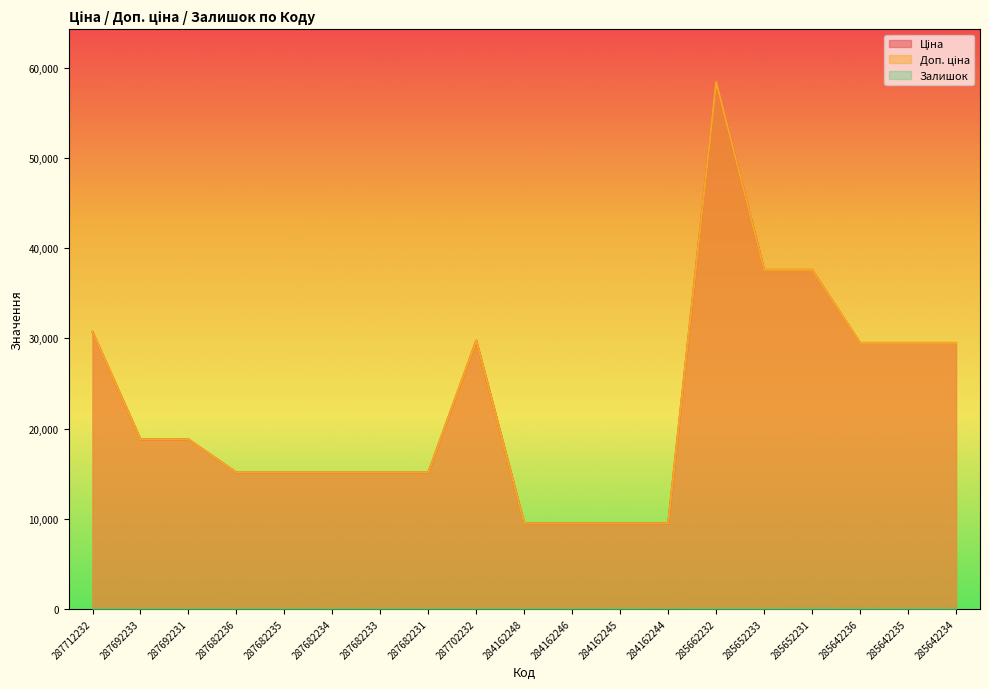

How many lines are shown in the chart?

3